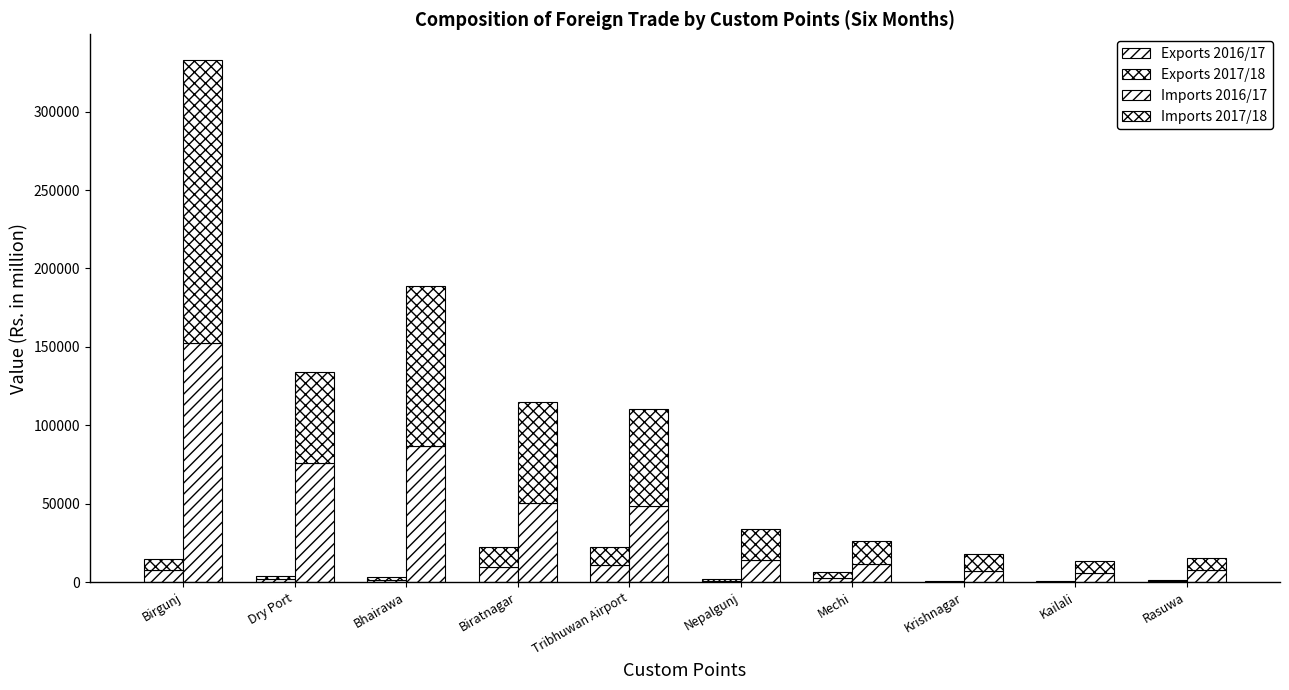

What is the value of the Imports 2016/17 bar at the 10th from the left?

8016.8